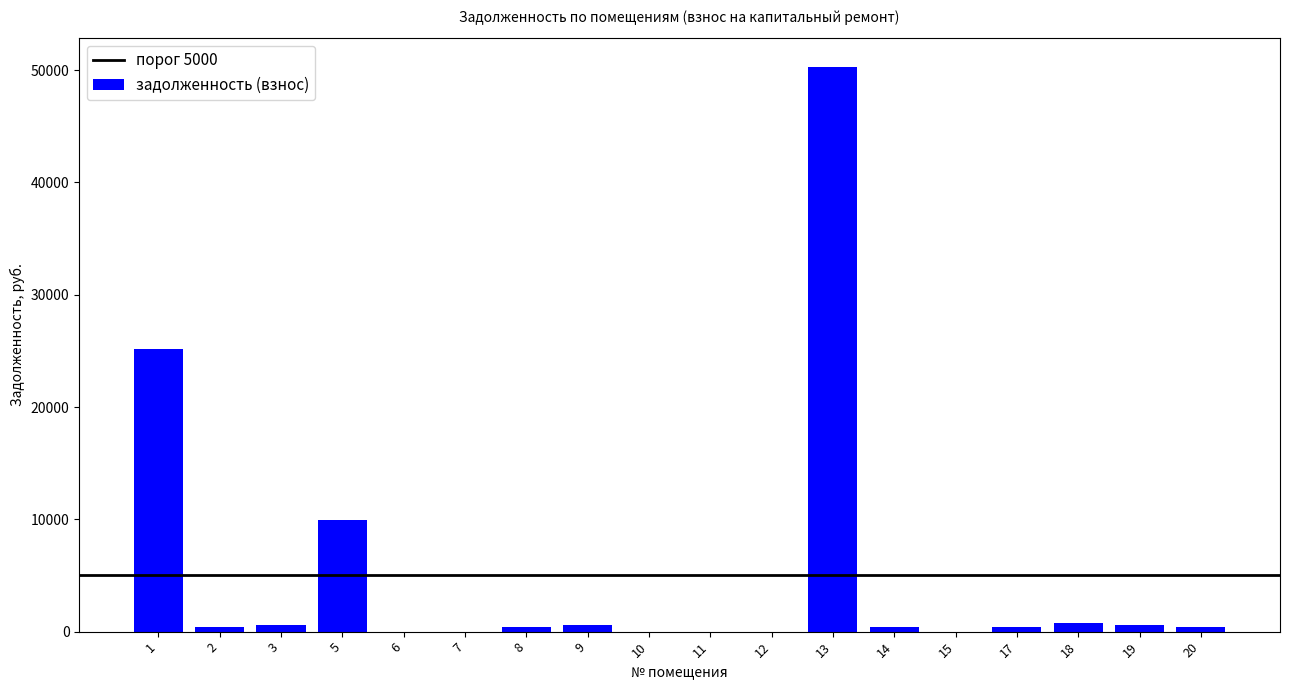

How many data points does each series have?

18